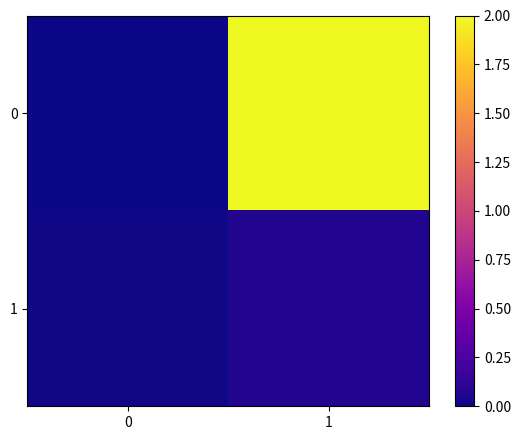

Reading left to right, extract all data points from this chart.

0: 0=0.0	1=2.0
1: 0=0.0	1=0.1